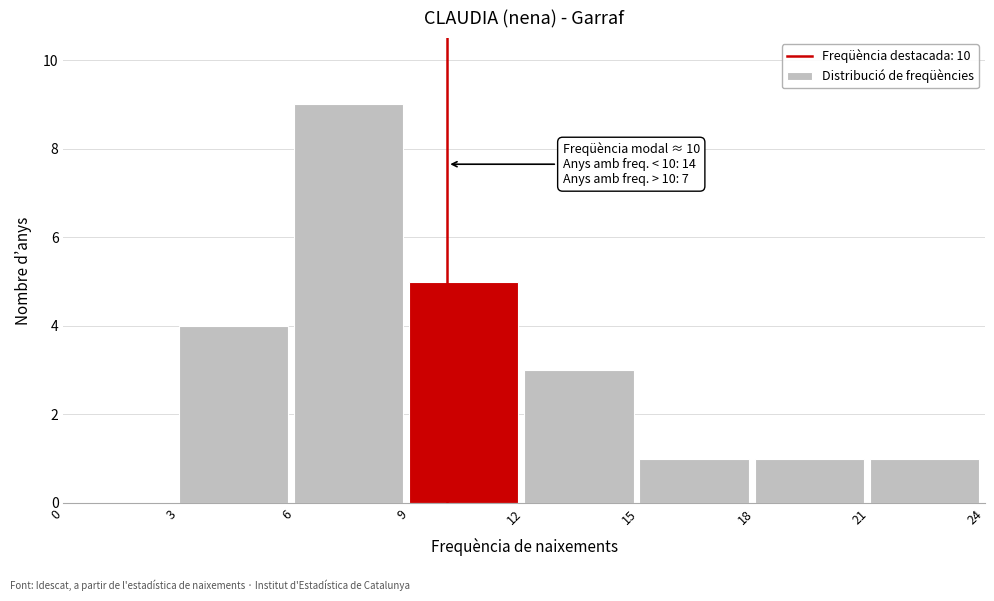

Which range on the x-axis has the tallest bar?

6 to 9